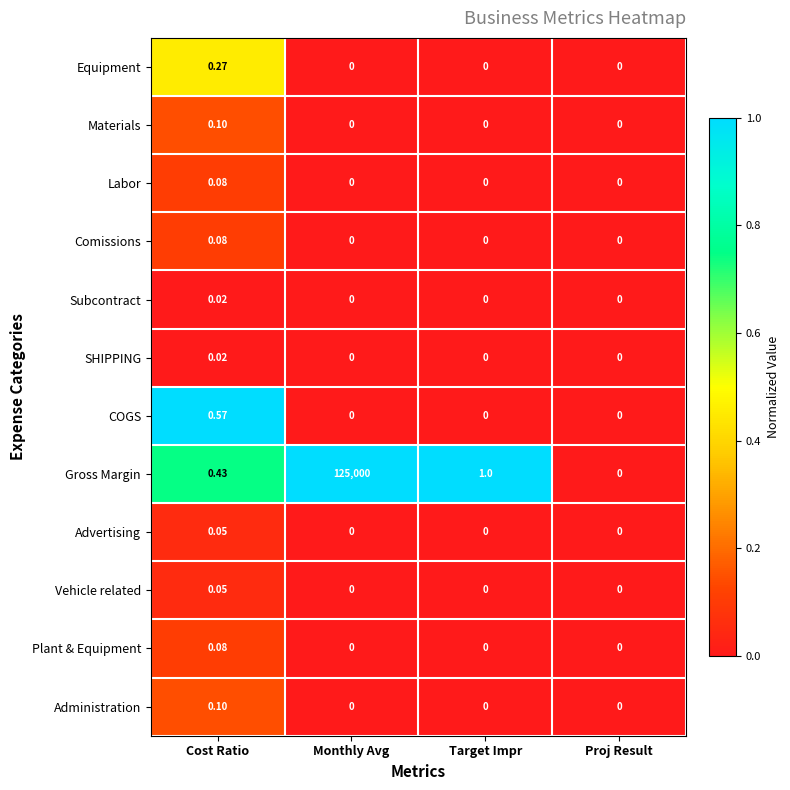

Which series has the widest spread of values?

Gross Margin